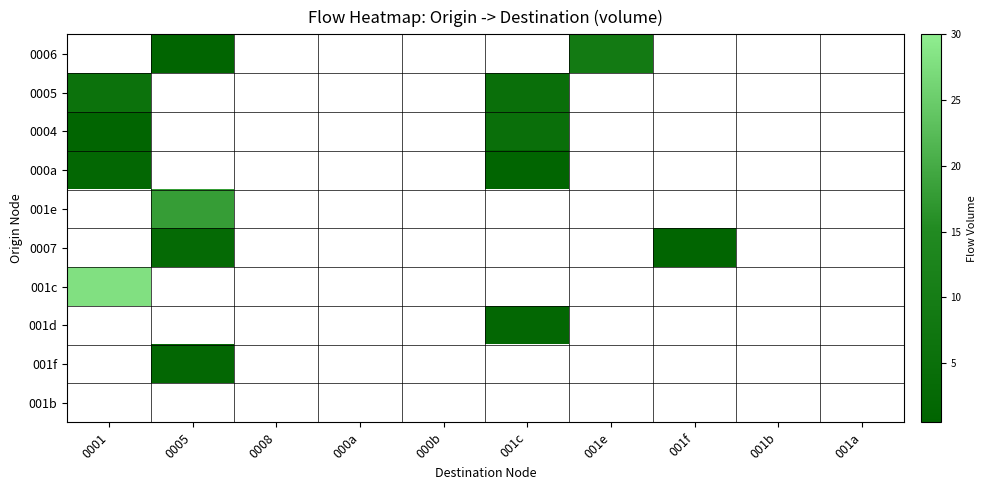

At how many categories does at least one series exceed 27?

1